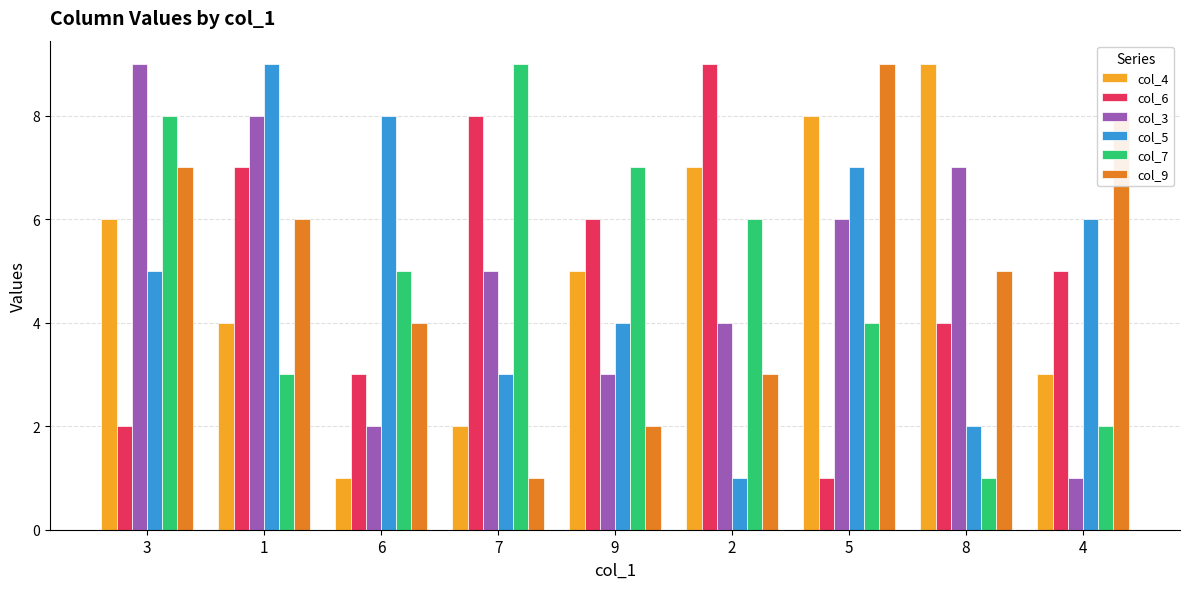

Which category has the lowest value in the col_3 series?

4